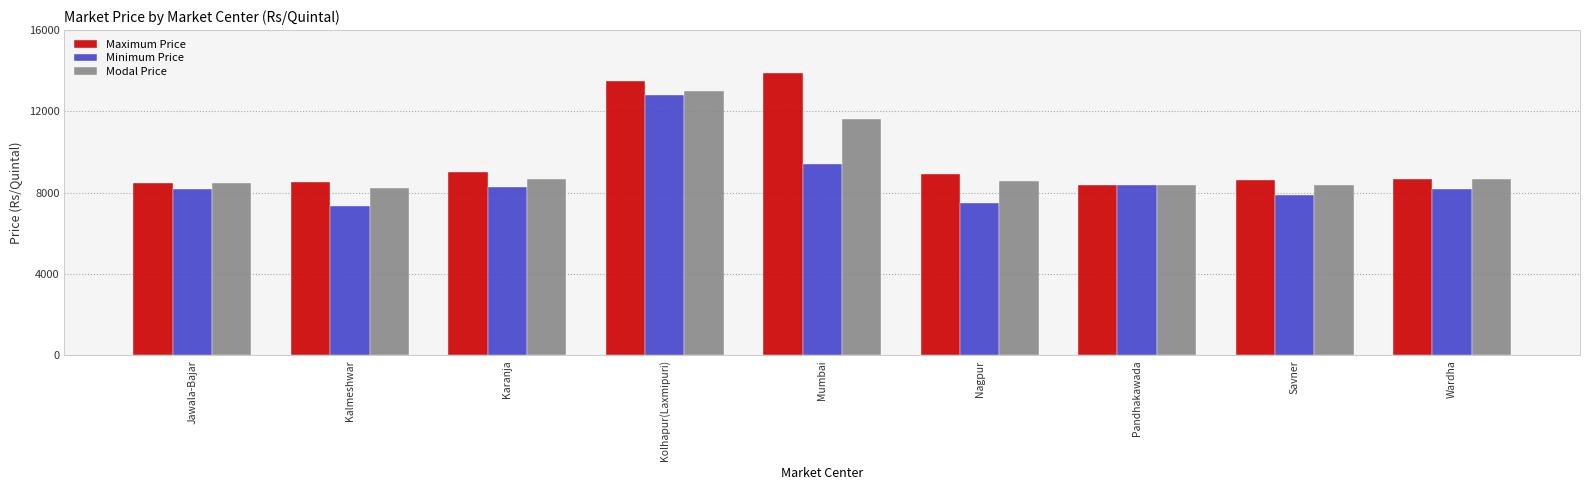

Between Kalmeshwar and Kolhapur(Laxmipuri), which series saw the biggest shift?

Minimum Price